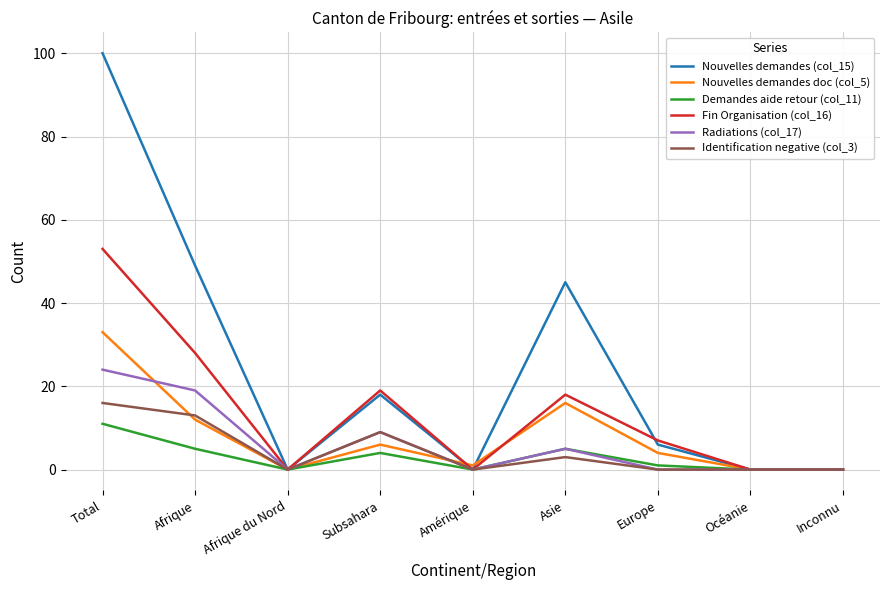

Which series has the largest range (max minus min)?

Nouvelles demandes (col_15)